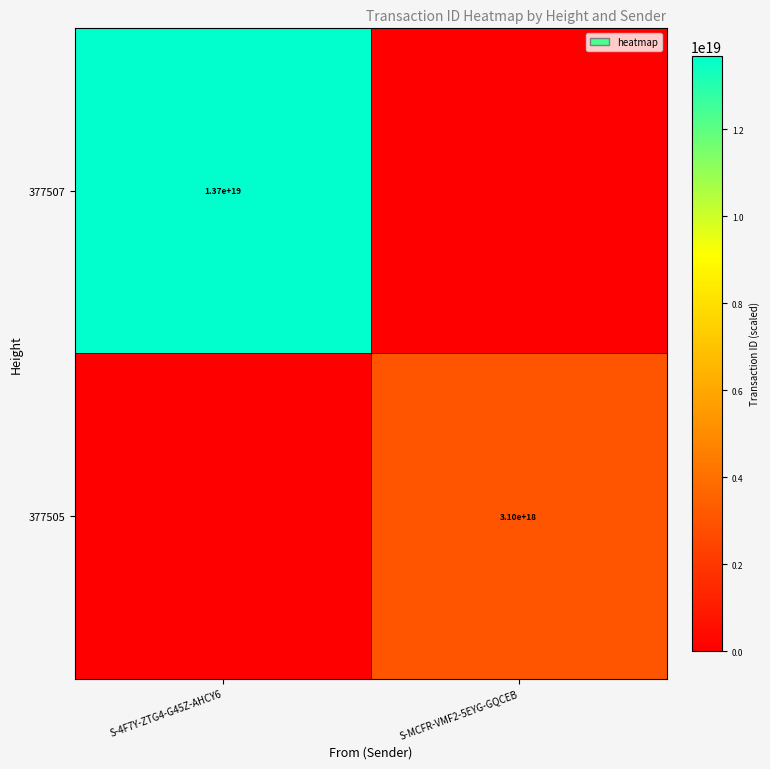

The 377505 series shows 762342060518975872 at S-MCFR-VMF2-5EYG-GQCEB. True or false?

False